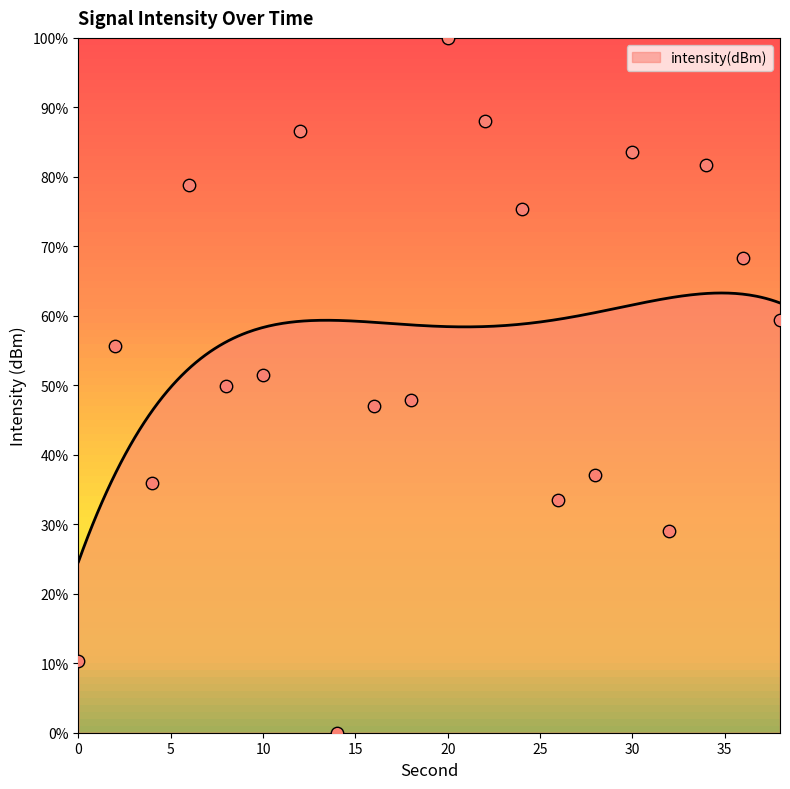

Between 16 and 24, which is larger?

24